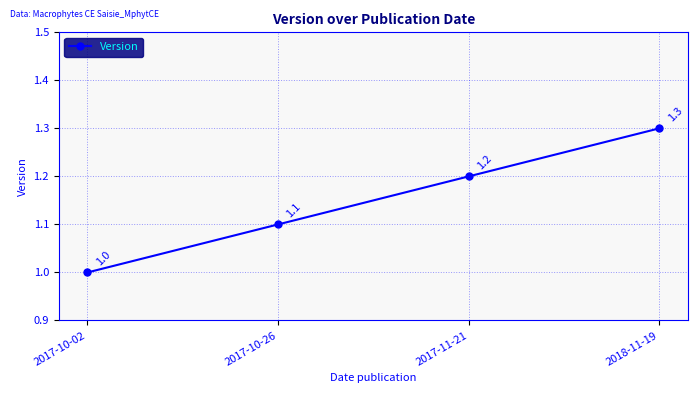

How many lines are shown in the chart?

1